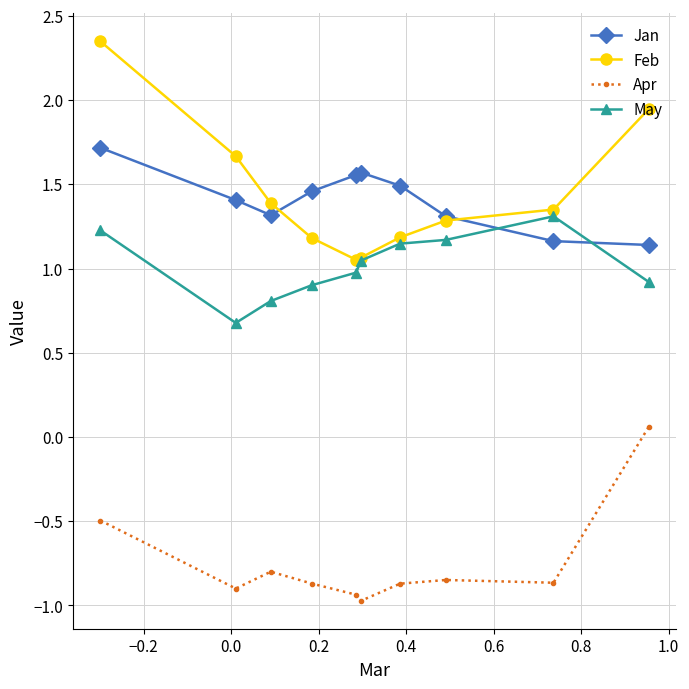

How many interior local peaks does the Jan series have?

1